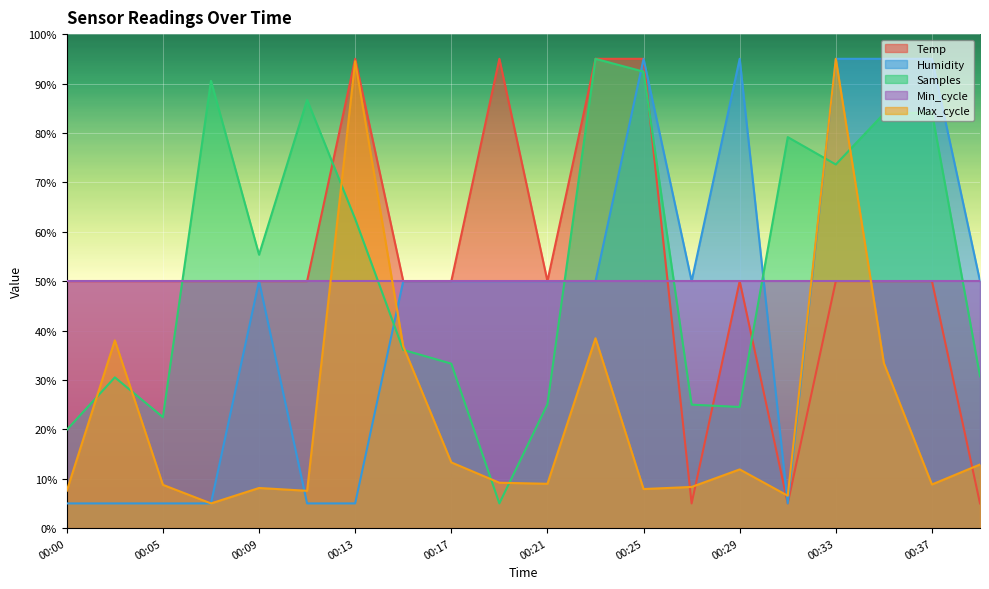

Which series ends up on top after the final intersection of Samples and Temp?

Samples